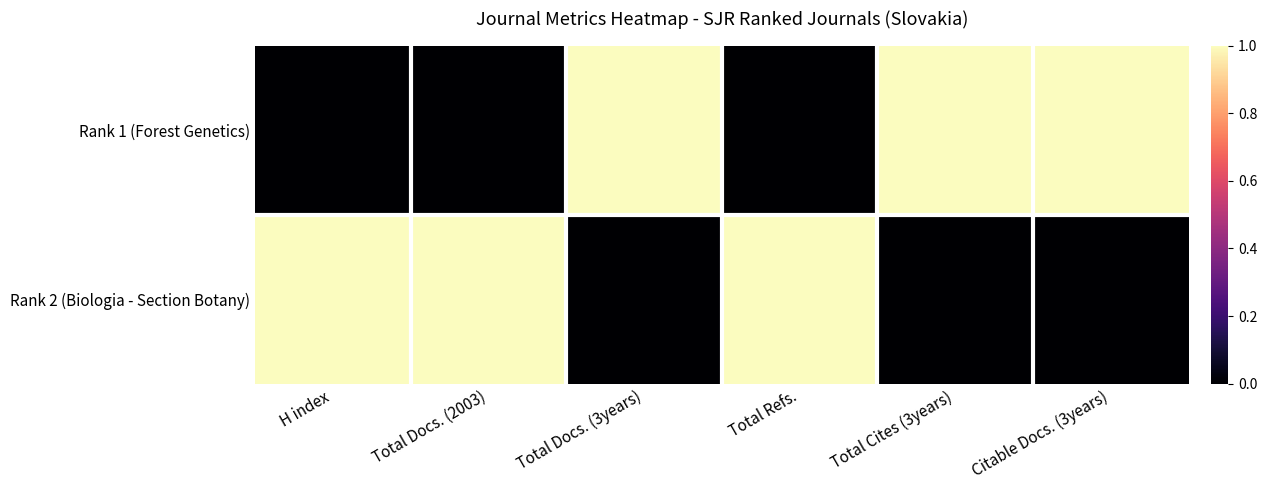

Reading left to right, transcribe all the data shown in this chart.

Rank 1 (Forest Genetics): H index=0	Total Docs. (2003)=0	Total Docs. (3years)=1	Total Refs.=0	Total Cites (3years)=1	Citable Docs. (3years)=1
Rank 2 (Biologia - Section Botany): H index=1	Total Docs. (2003)=1	Total Docs. (3years)=0	Total Refs.=1	Total Cites (3years)=0	Citable Docs. (3years)=0